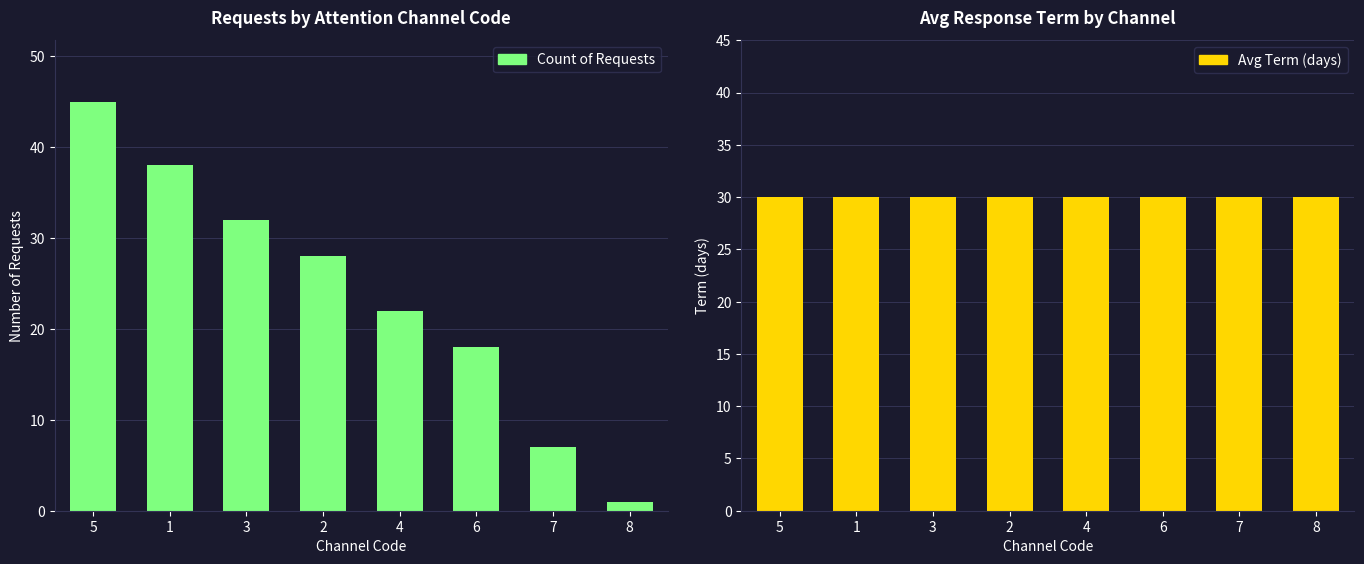

What is the smallest value displayed?

1